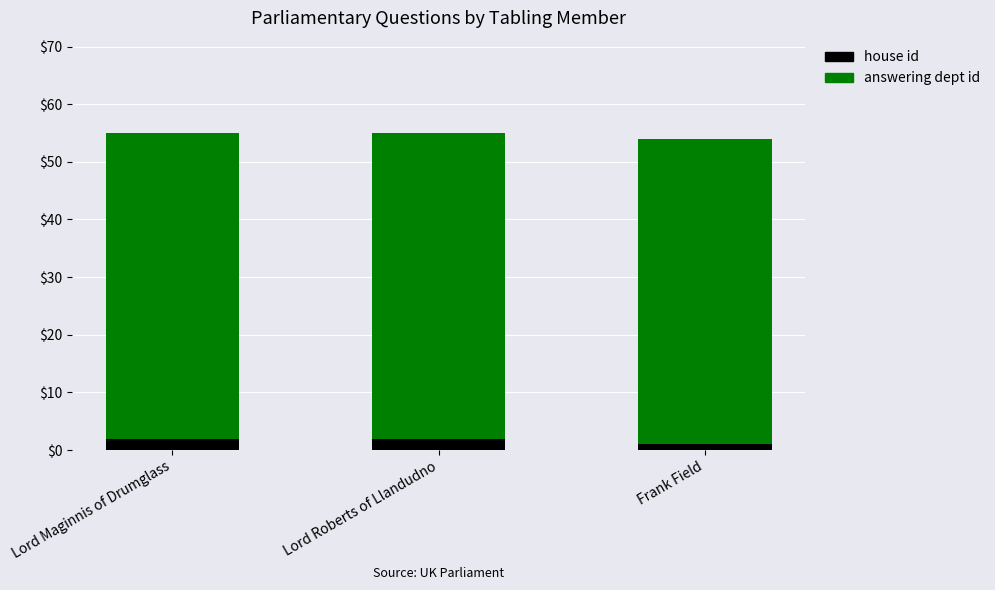

True or false: house id has a value of 2 at Lord Maginnis of Drumglass.

True